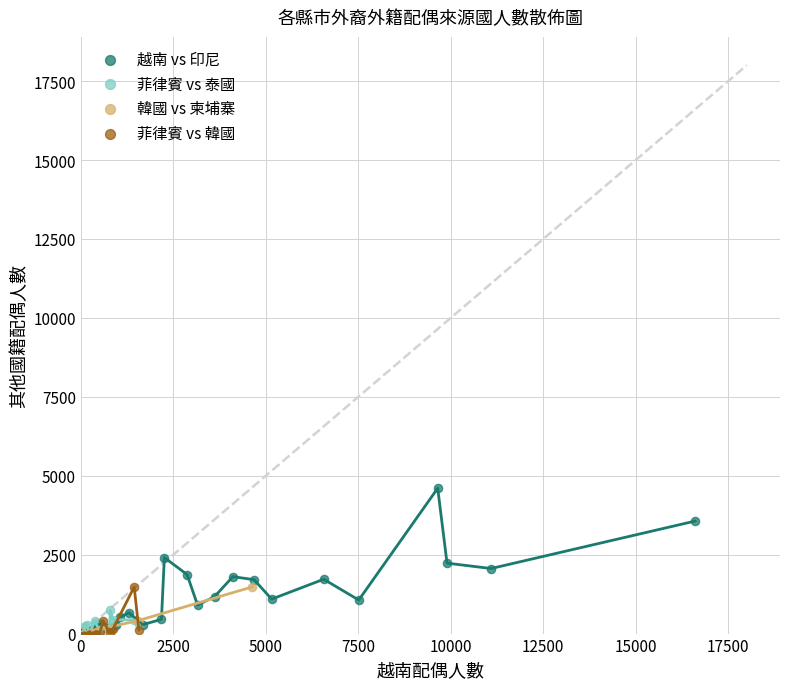

Which series contains the highest Y value?

越南 vs 印尼